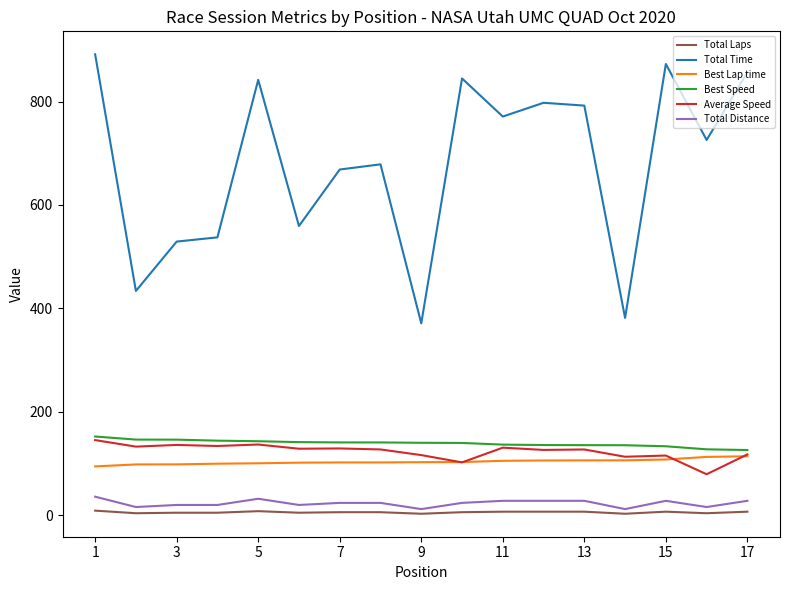

What is the highest value of the Total Distance series?

36.0